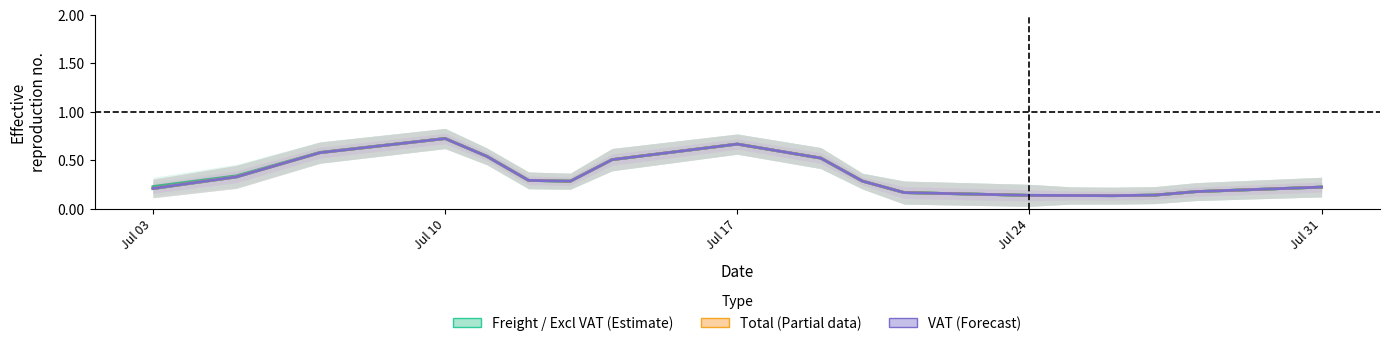

After their last crossing, which series has the higher values: Total or VAT?

Total